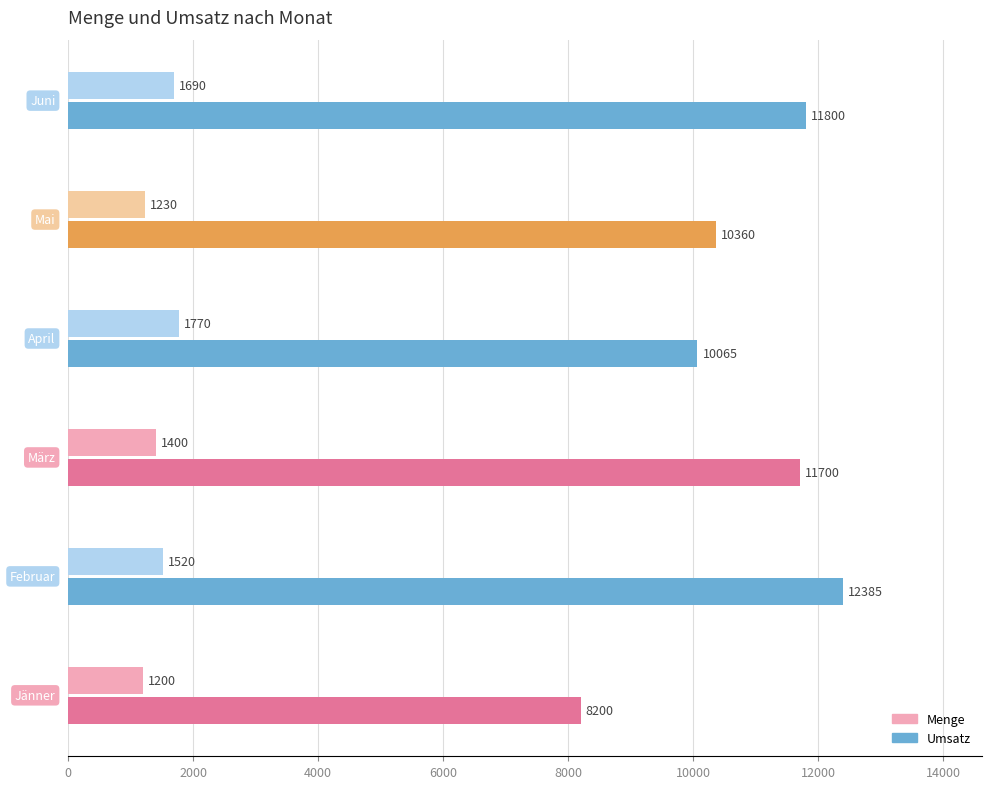

True or false: Menge has a value of 2097 at März.

False